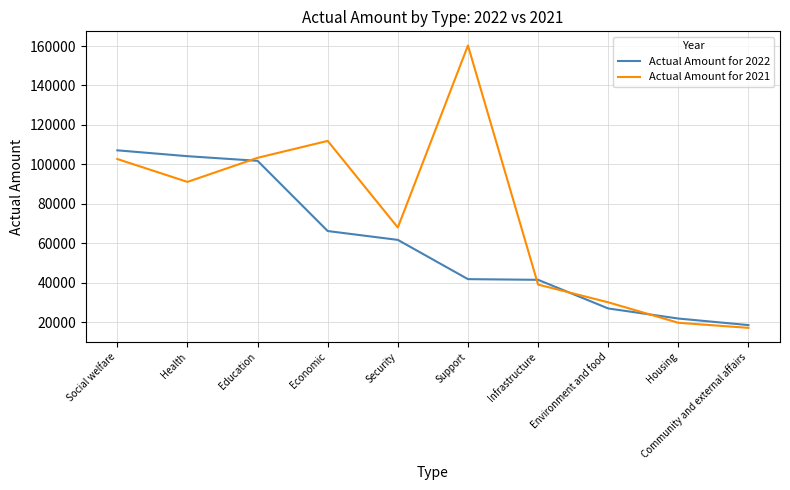

Which series has the largest total across all categories?

Actual Amount for 2021